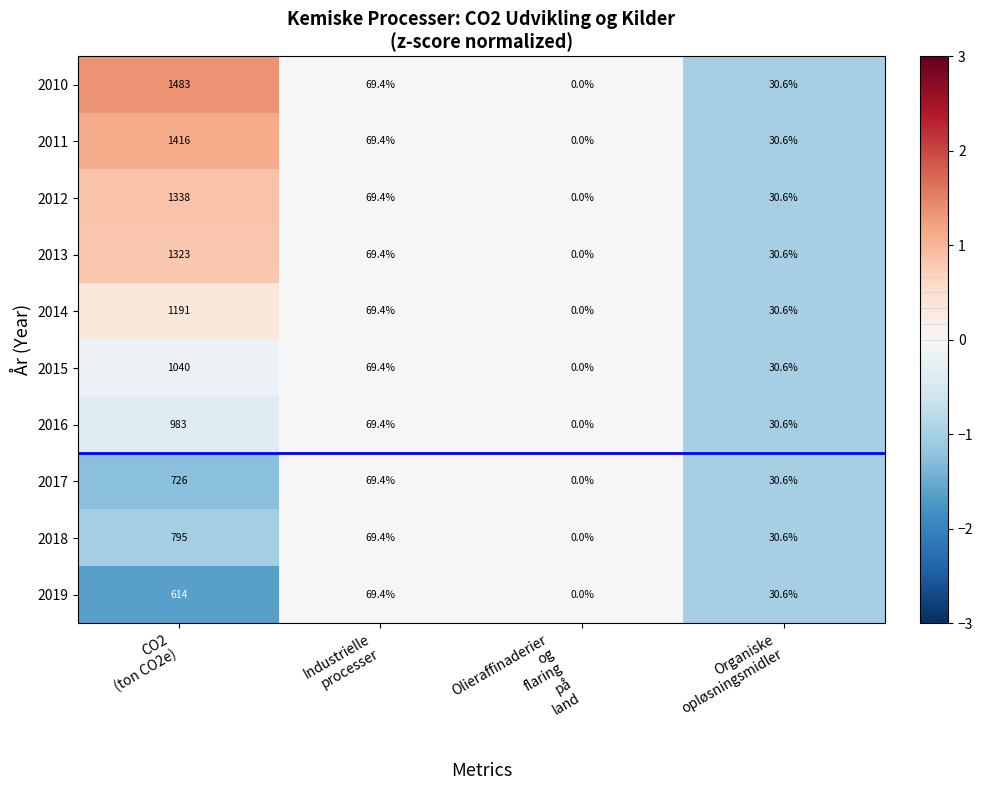

At how many categories does at least one series exceed 1?

3